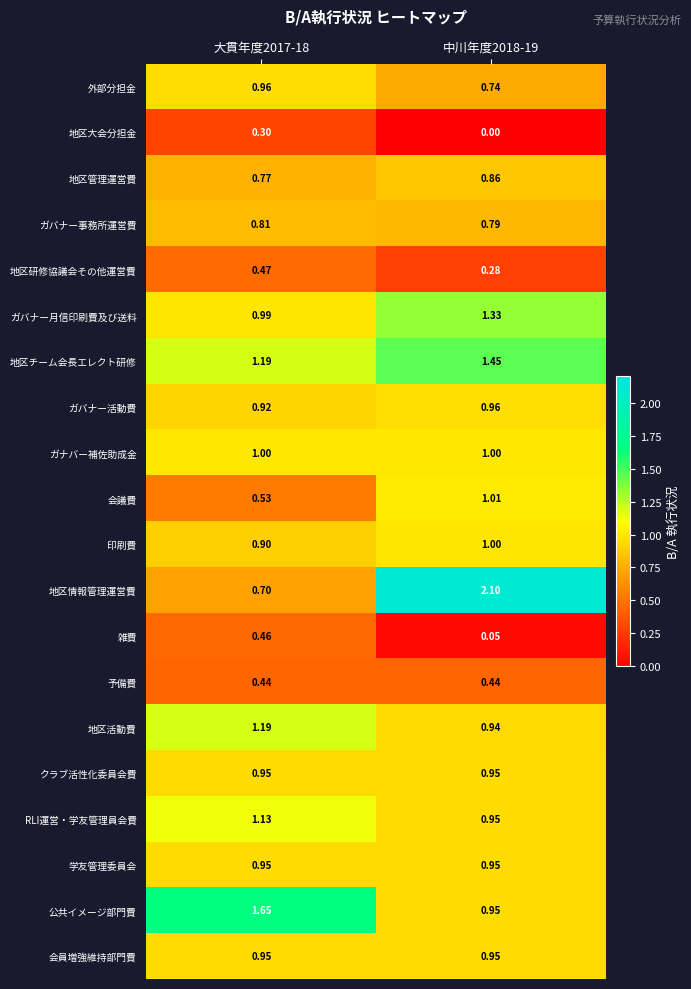

Which series has the largest total across all categories?

地区情報管理運営費